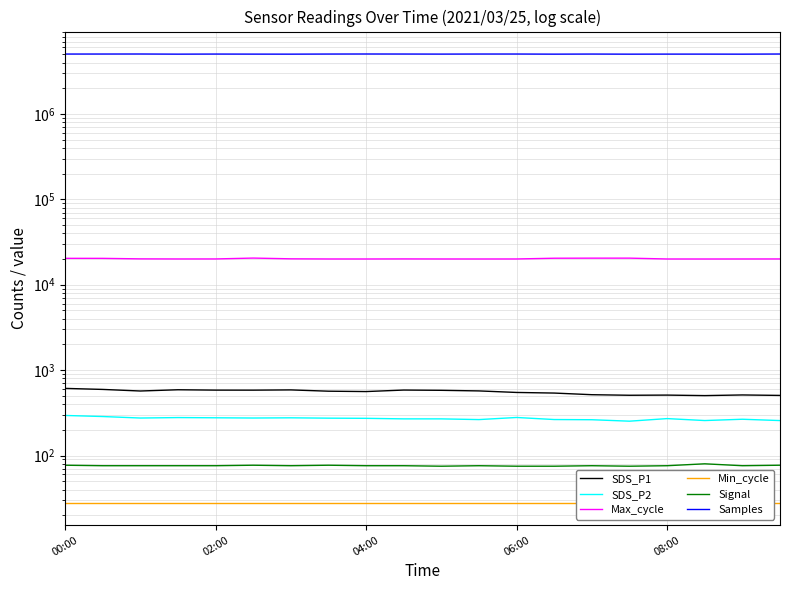

At how many categories does at least one series exceed 3550152?

20